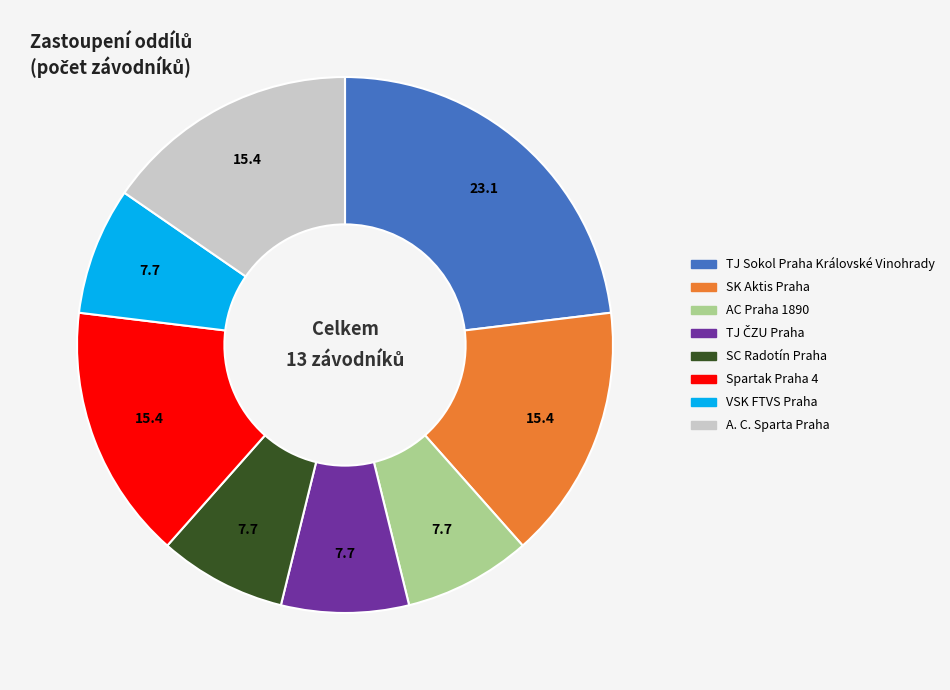

Is there any slice that represents more than half of the pie?

No